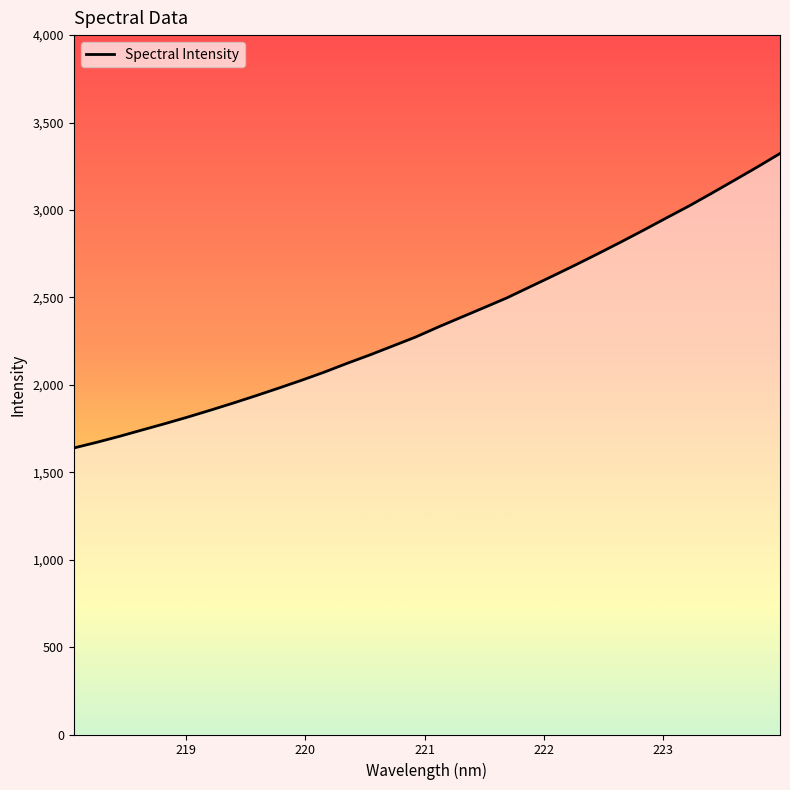

What is the smallest value displayed?

1638.7